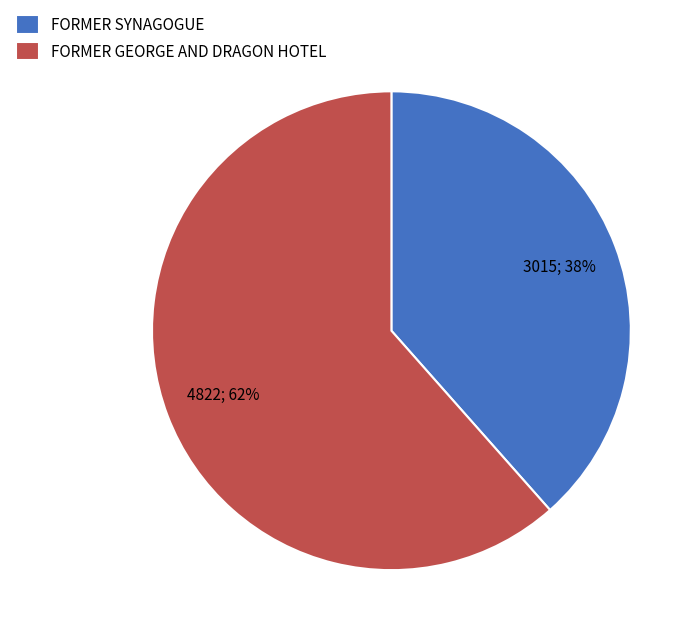

Which category has the biggest portion of the pie?

FORMER GEORGE AND DRAGON HOTEL